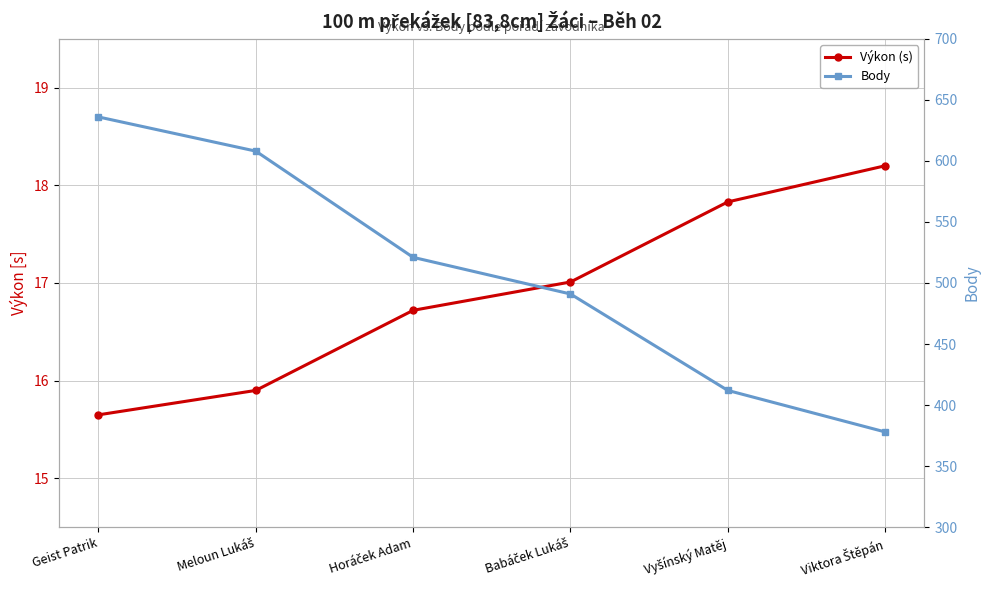

Where is Výkon (s) nearest to the value 16?

Meloun Lukáš